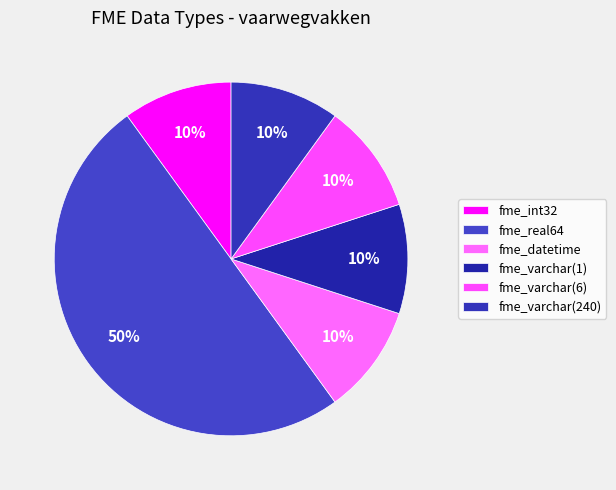

Does any single category account for the majority?

No